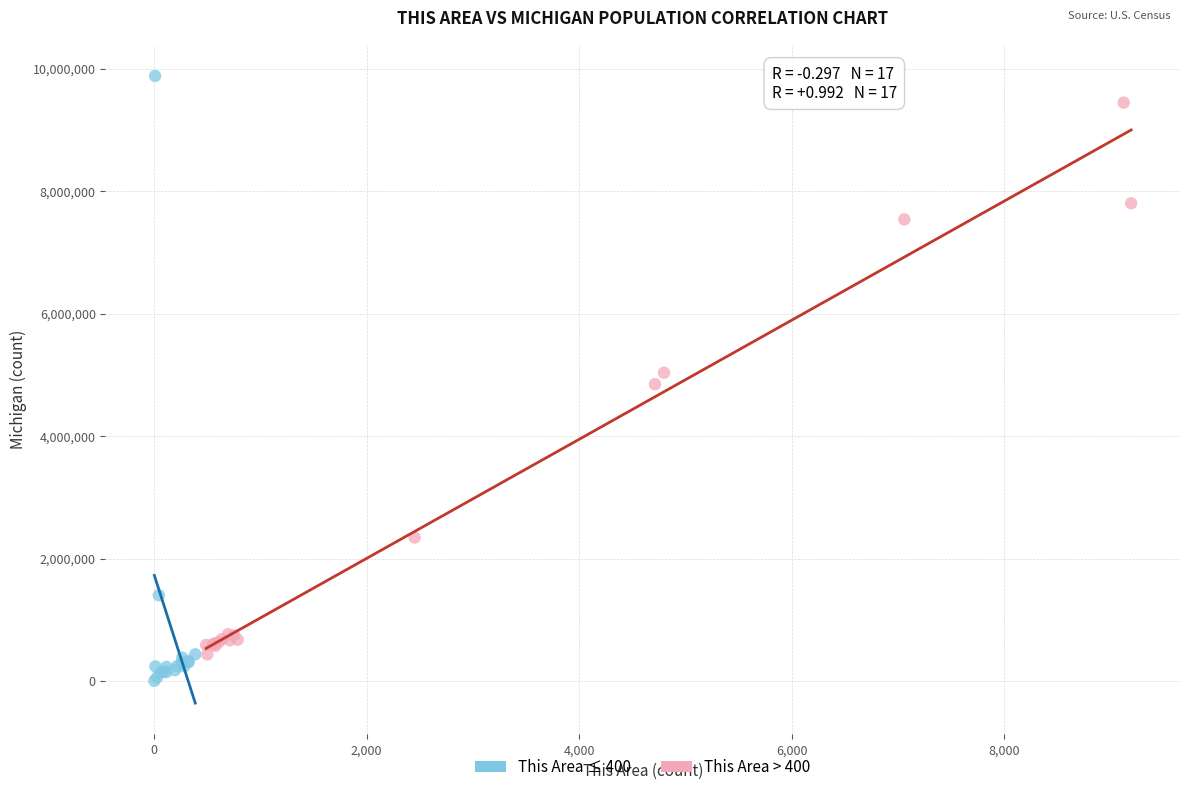

Which series has the largest Y range (max minus min)?

This Area ≤ 400